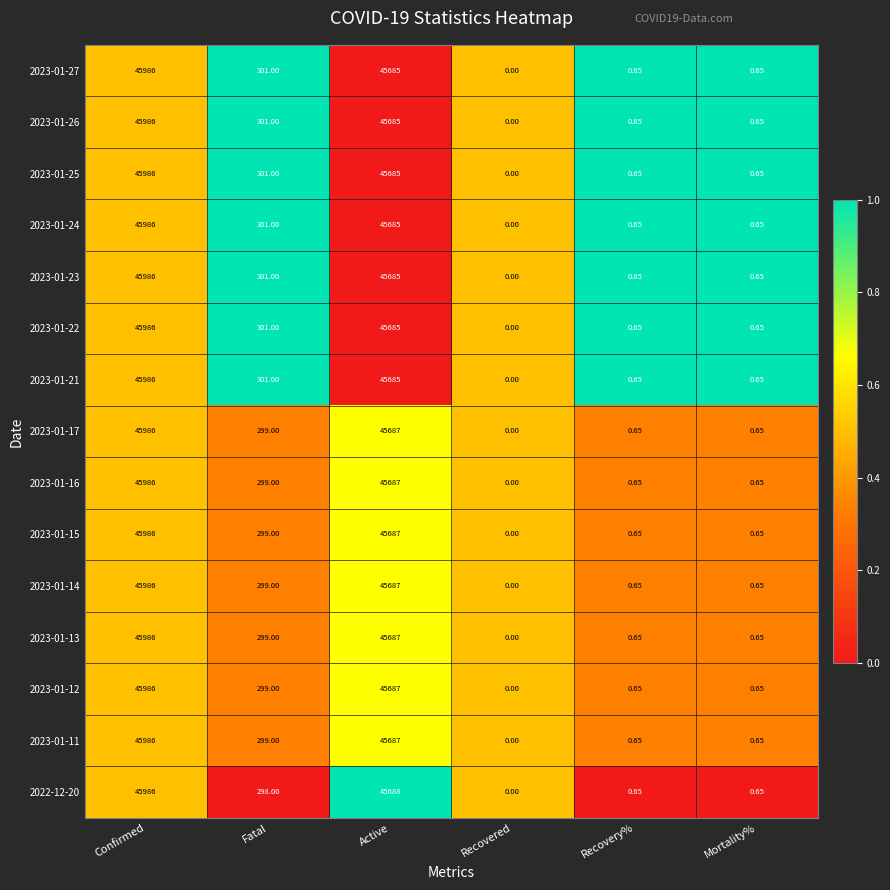

Where is 2023-01-17 nearest to the value 22993?

Fatal